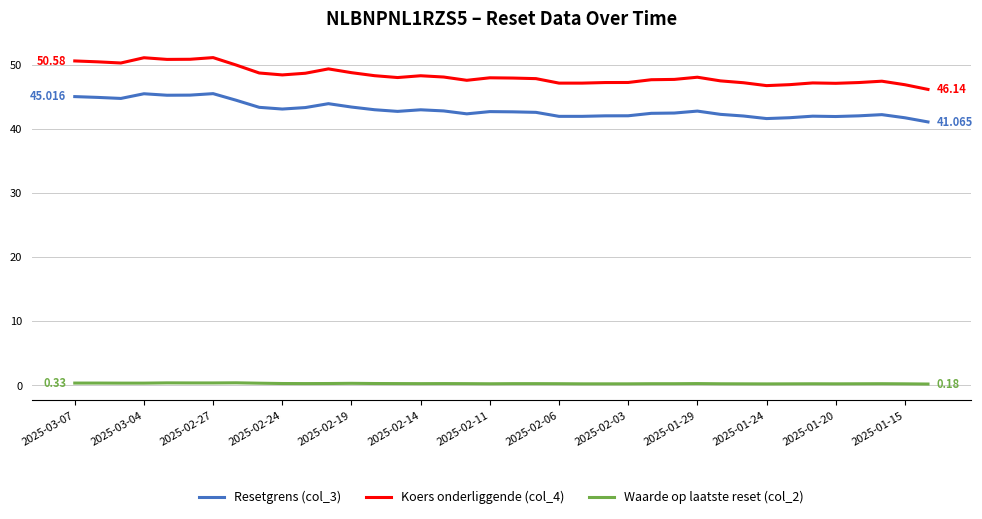

True or false: Waarde op laatste reset (col_2) and Resetgrens (col_3) intersect in this chart.

False